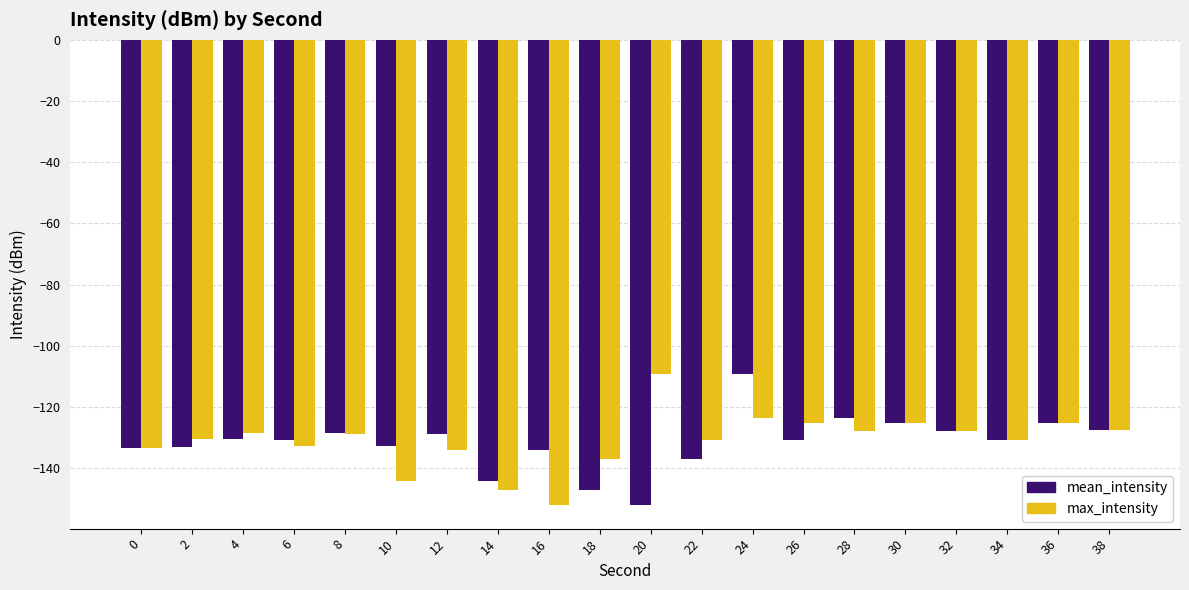

What is the difference between the highest and lowest values at 16?

18.0